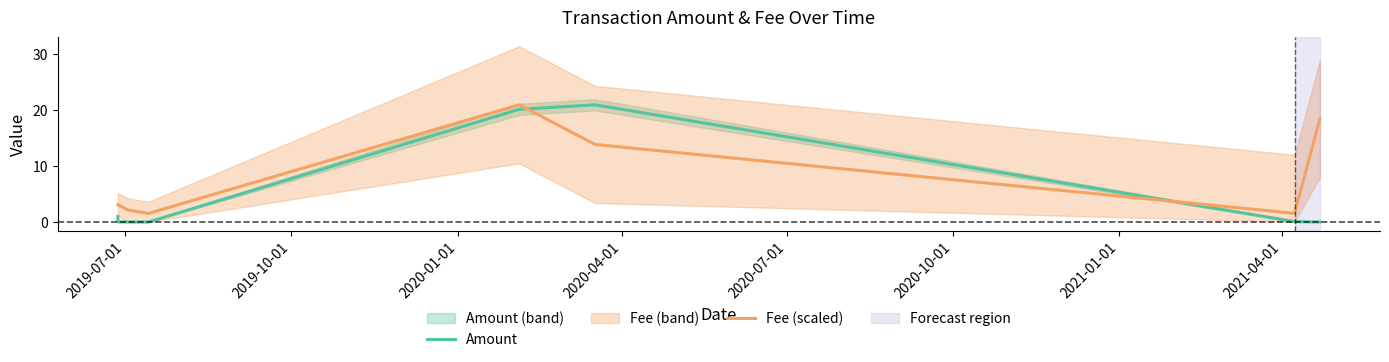

How many categories are shown in the chart?

9